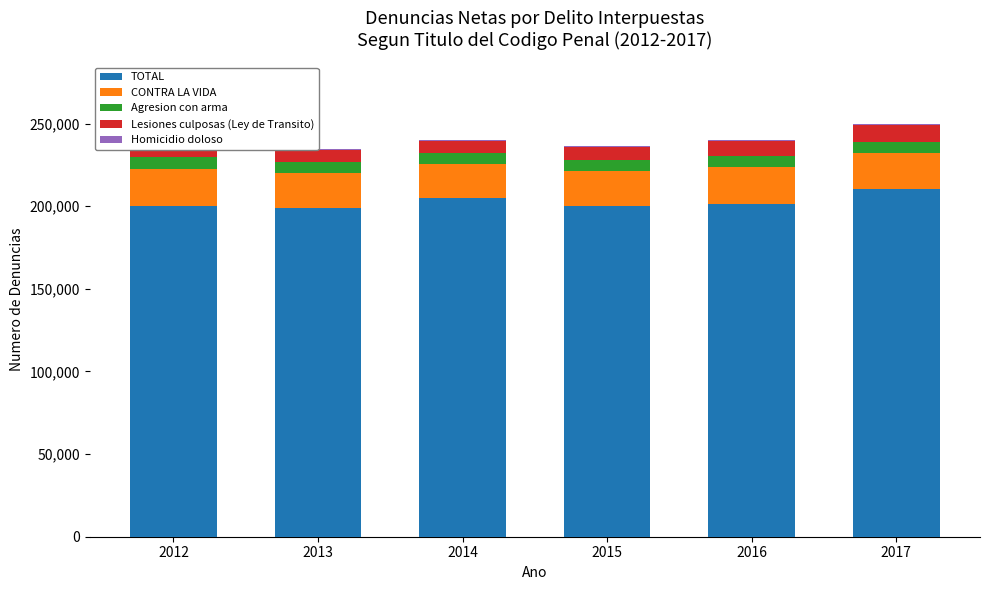

True or false: TOTAL has a value of 199200.0 at 2013.

True